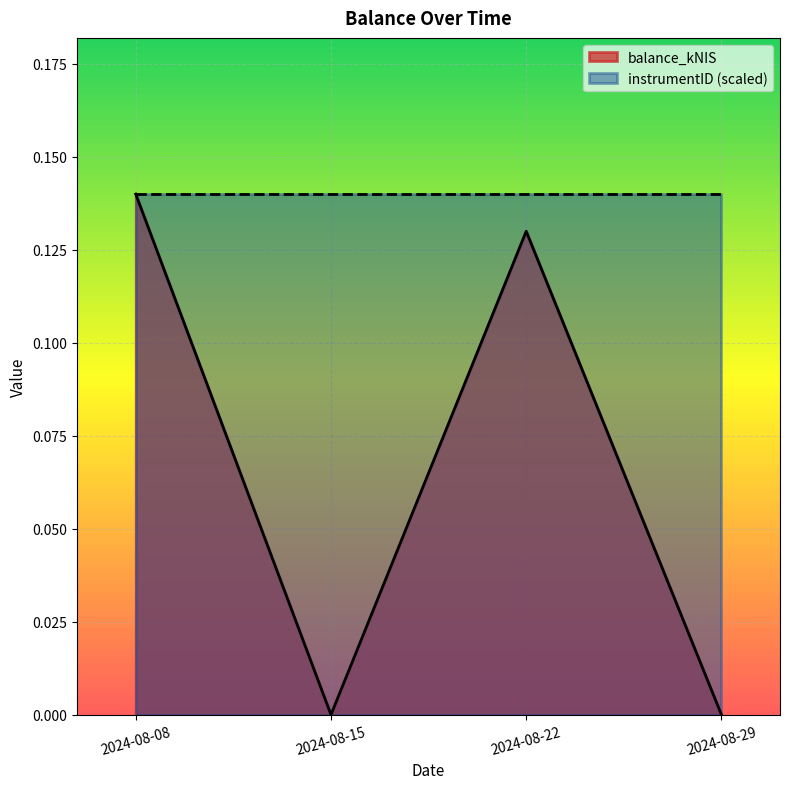

Reading right to left, list all the values displayed in this chart.

2024-08-29=0.0	2024-08-22=0.1	2024-08-15=0.0	2024-08-08=0.1